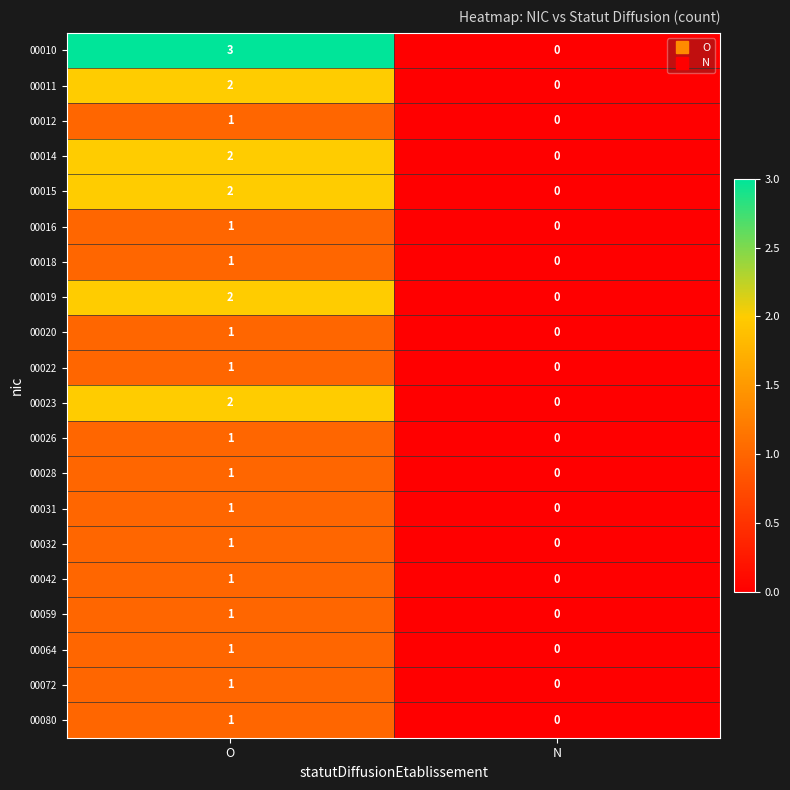

Which series has the widest spread of values?

00010